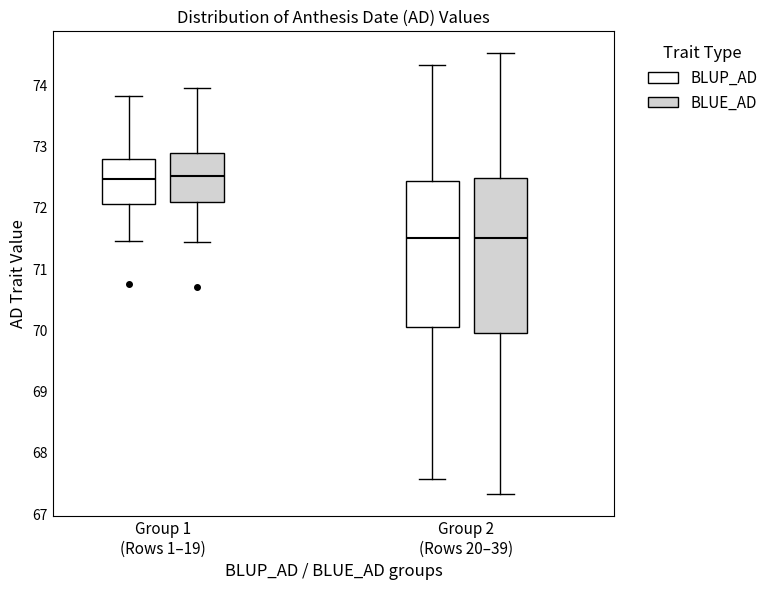

Reading left to right, read every box against the y-axis: the position of its median line, the range the box covers, and the ends of its whiskers. The values are not printed on the chart, so give them approximately, as read against the axis.

Group 1 (Rows 1–19) (BLUP_AD): median 72.5, box 72.1 to 72.8, whiskers 71.5 to 73.8
Group 1 (Rows 1–19) (BLUE_AD): median 72.5, box 72.1 to 72.9, whiskers 71.4 to 74.0
Group 2 (Rows 20–39) (BLUP_AD): median 71.5, box 70.1 to 72.4, whiskers 67.6 to 74.3
Group 2 (Rows 20–39) (BLUE_AD): median 71.5, box 70.0 to 72.5, whiskers 67.3 to 74.5